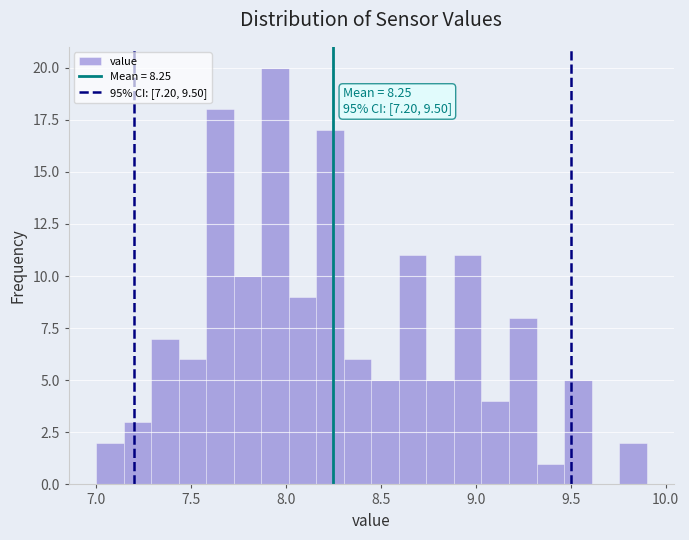

Read against the x-axis, roughly where is the centre of the tallest bar?

7.95